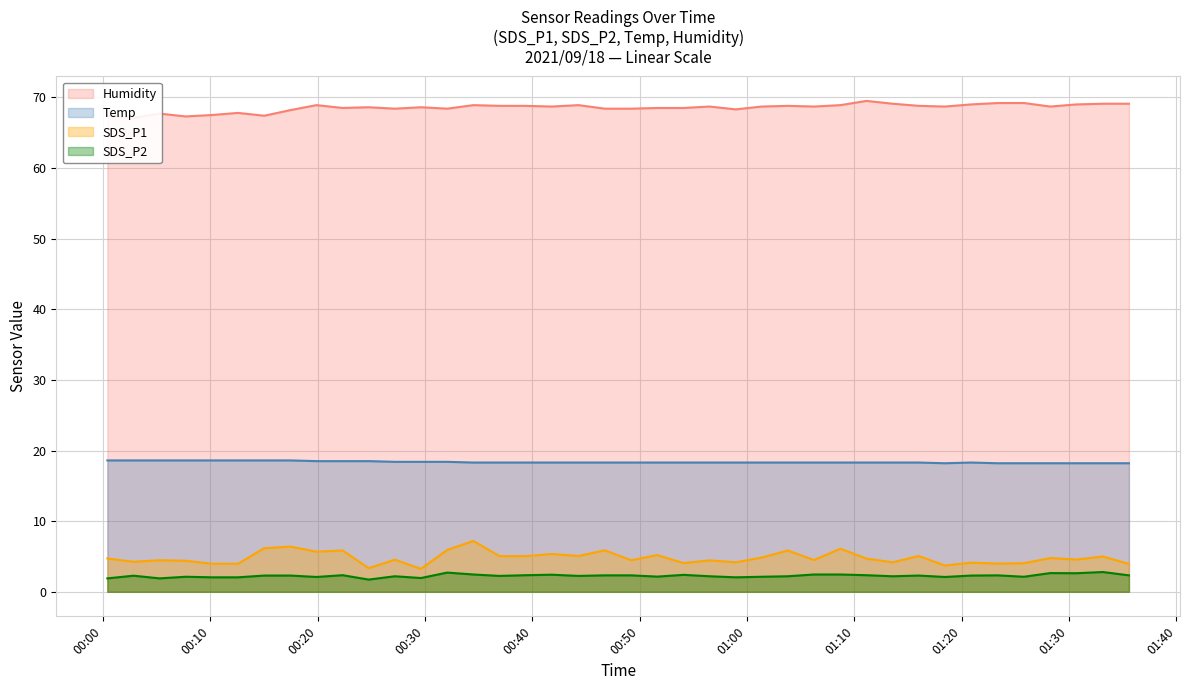

True or false: Temp and SDS_P2 cross at least once.

False